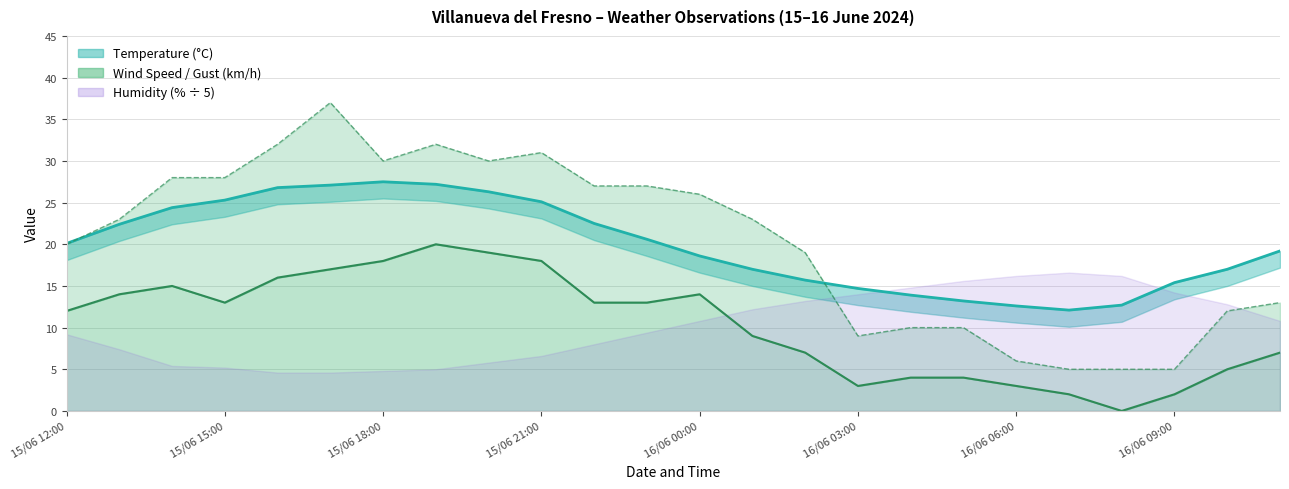

How many data points in Gust line are above 23?

11